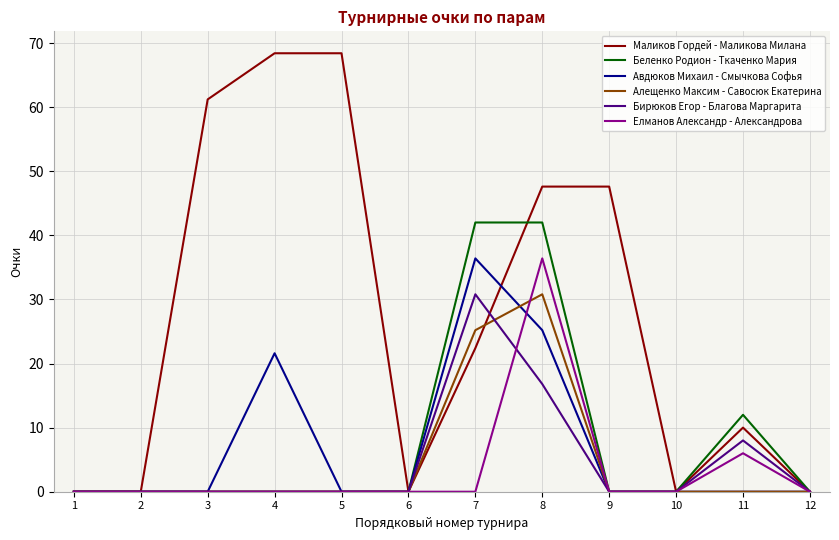

True or false: Авдюков Михаил - Смычкова Софья has a value of 0.0 at 3.

True